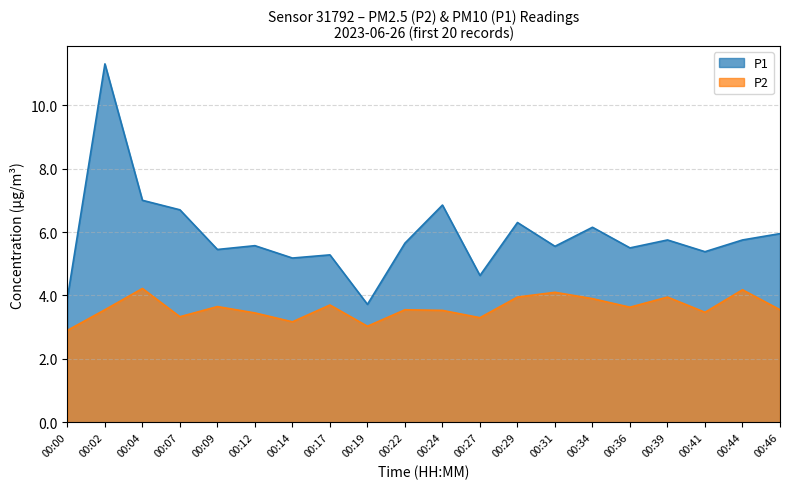

Which series has the largest total across all categories?

P1